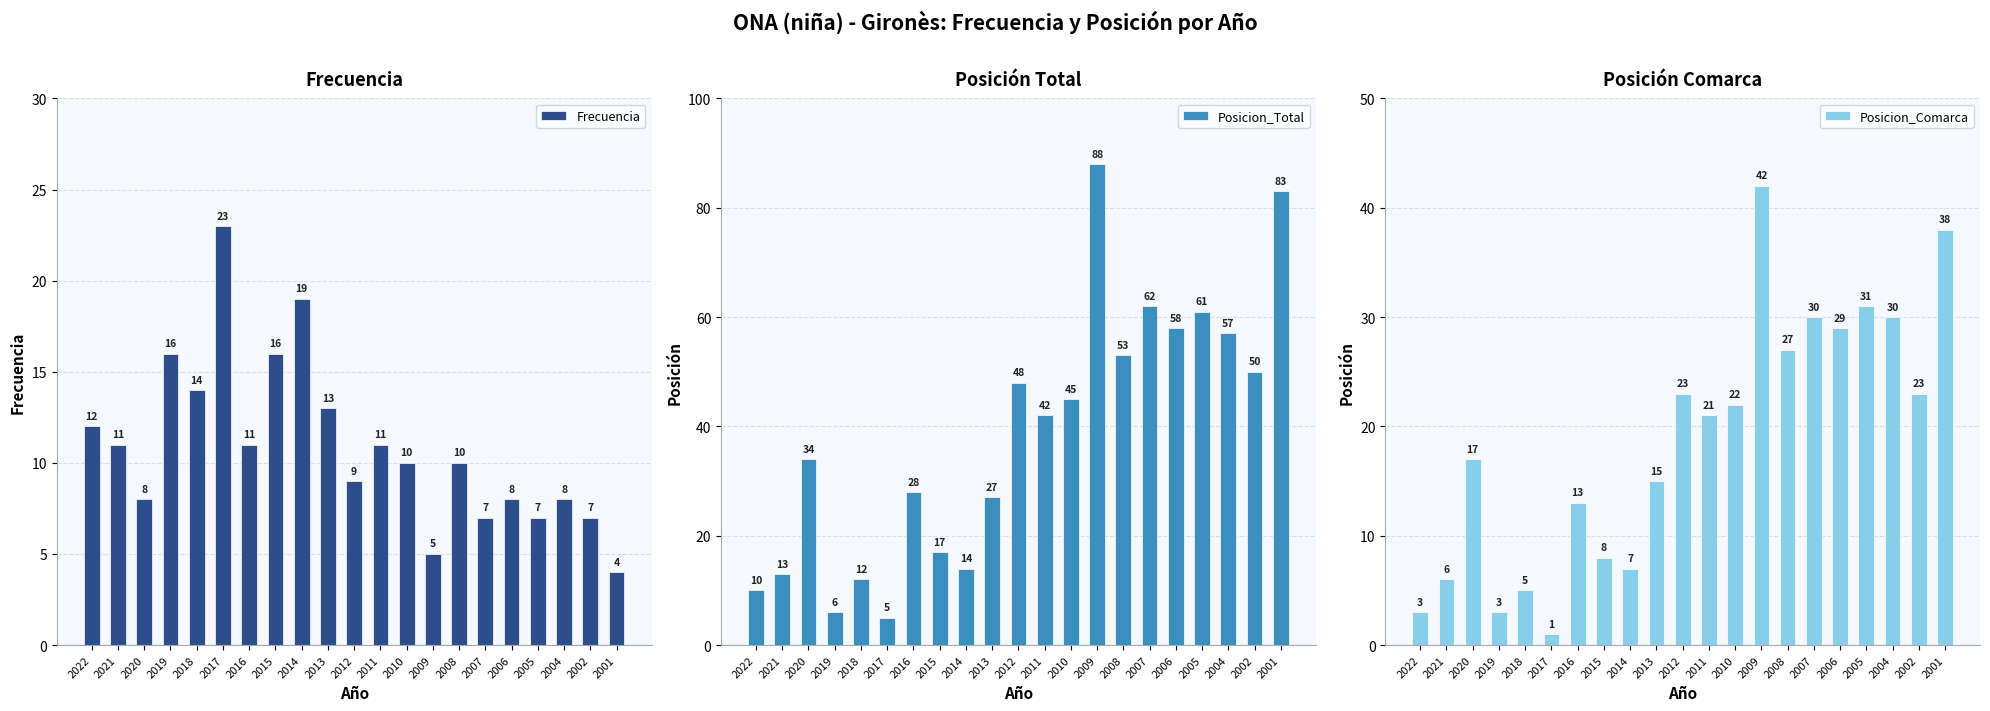

How many groups of bars are there?

21